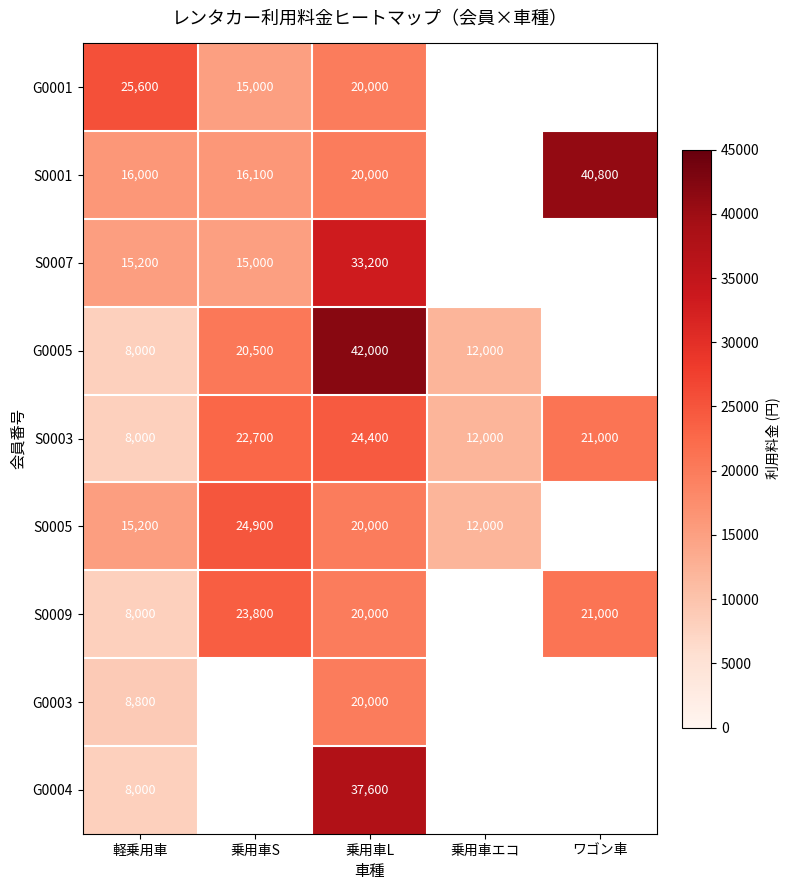

What is the maximum value shown in the chart?

42000.0